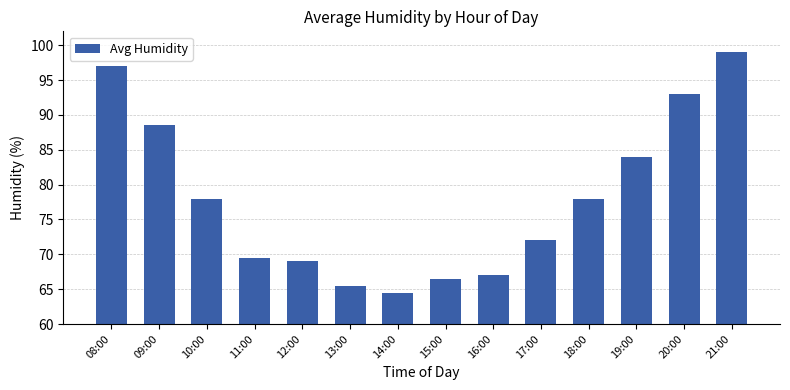

Are the bars grouped side by side (vs. stacked)?

No